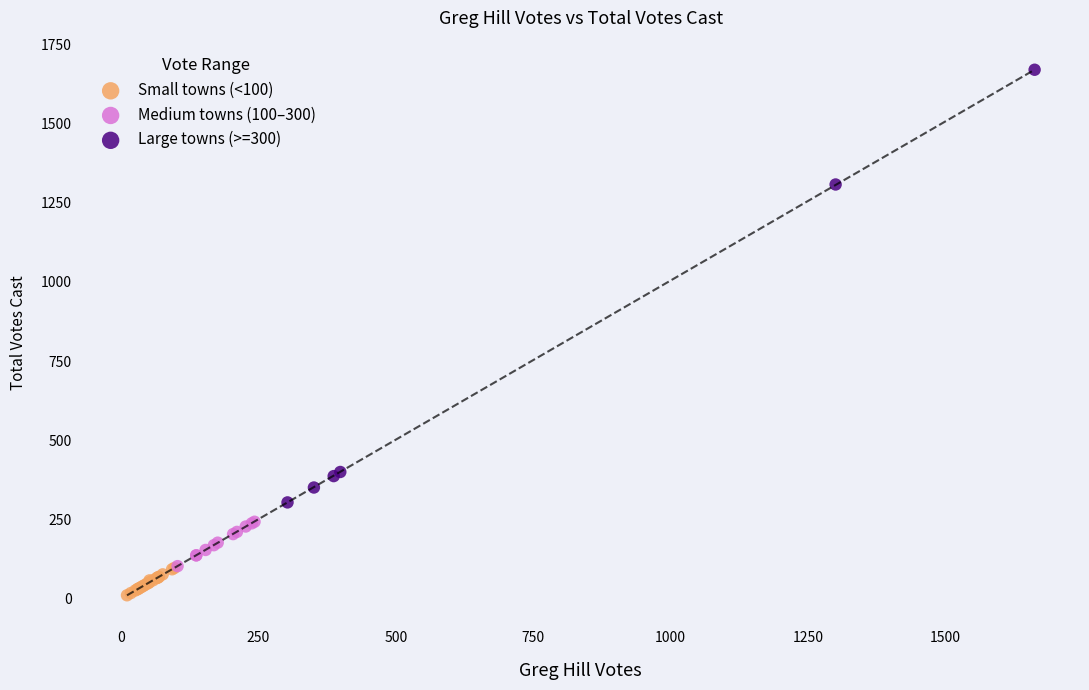

Which series has the widest spread of Y values?

Large towns (>=300)